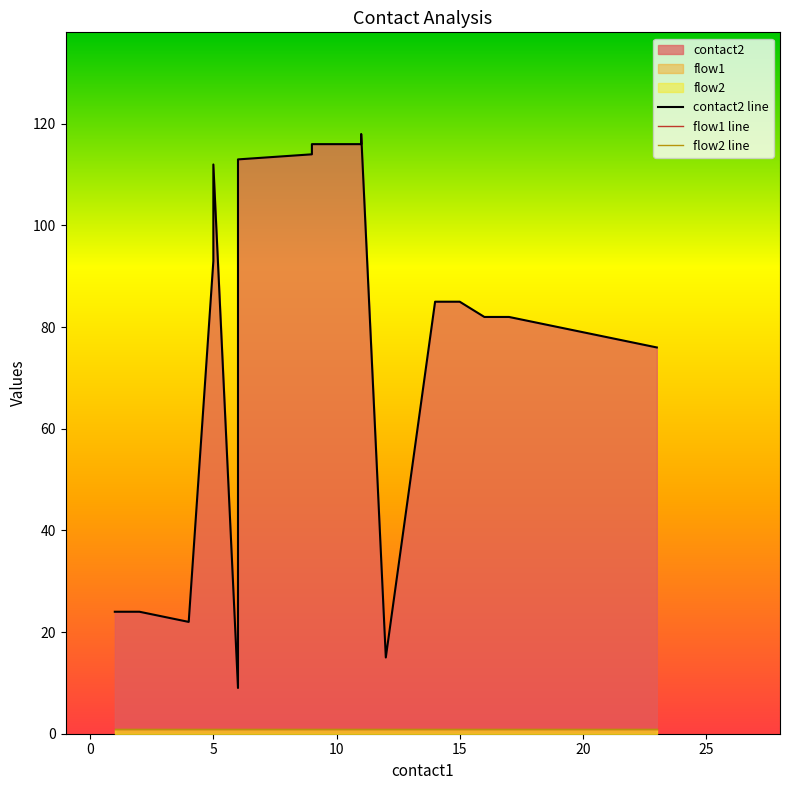

The flow2 line series shows 1 at 30. True or false?

False